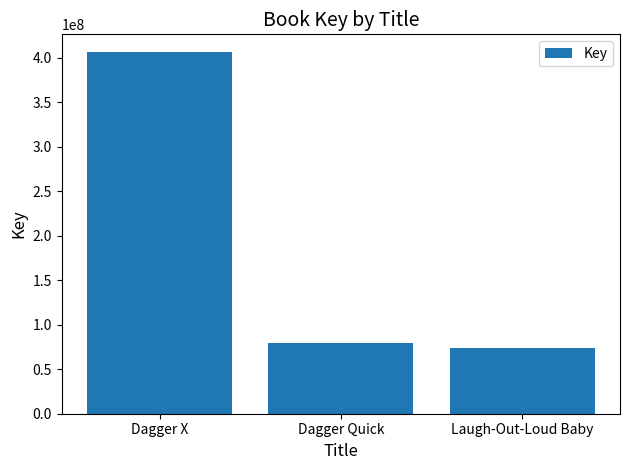

What is the value of the 1st bar from the left?

405758389